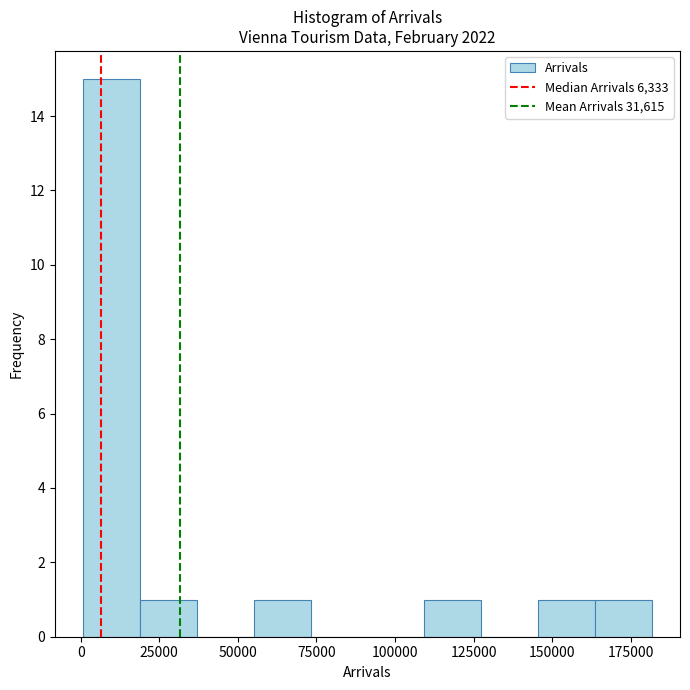

Read against the x-axis, roughly where is the centre of the tallest bar?

10000